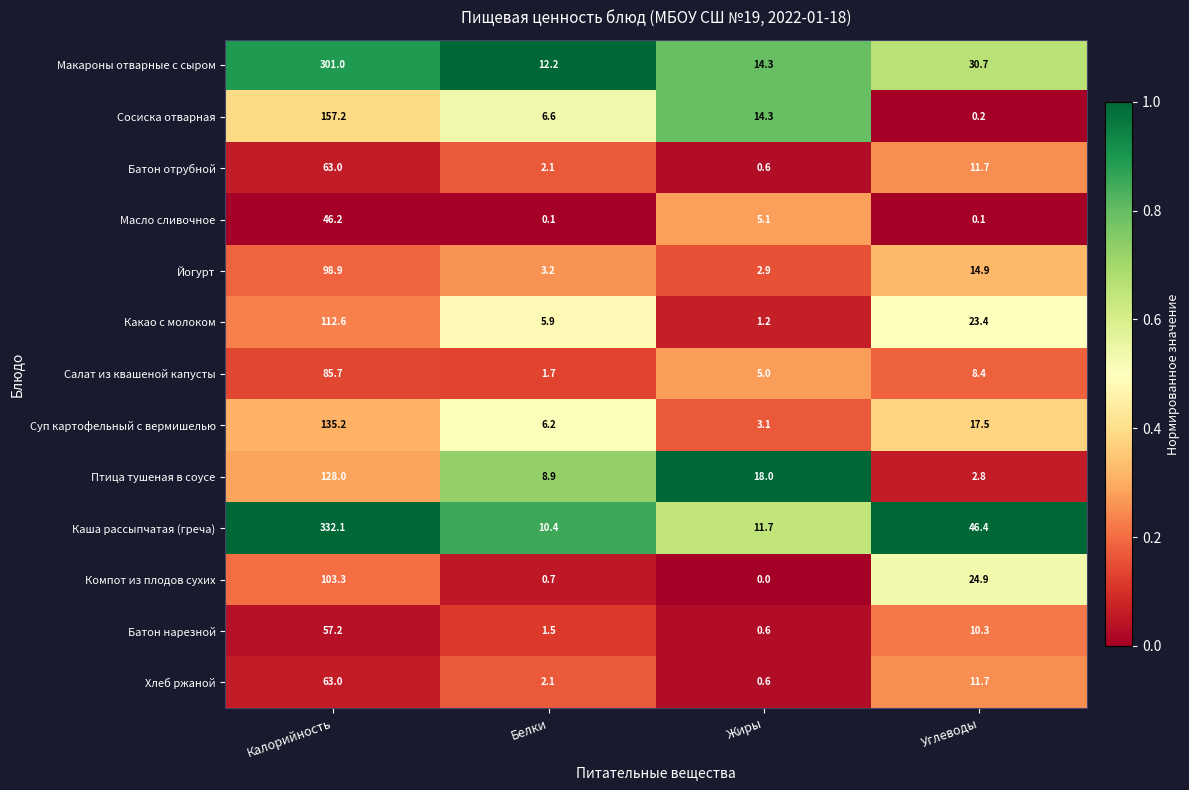

Which series has the largest total across all categories?

Каша рассыпчатая (греча)